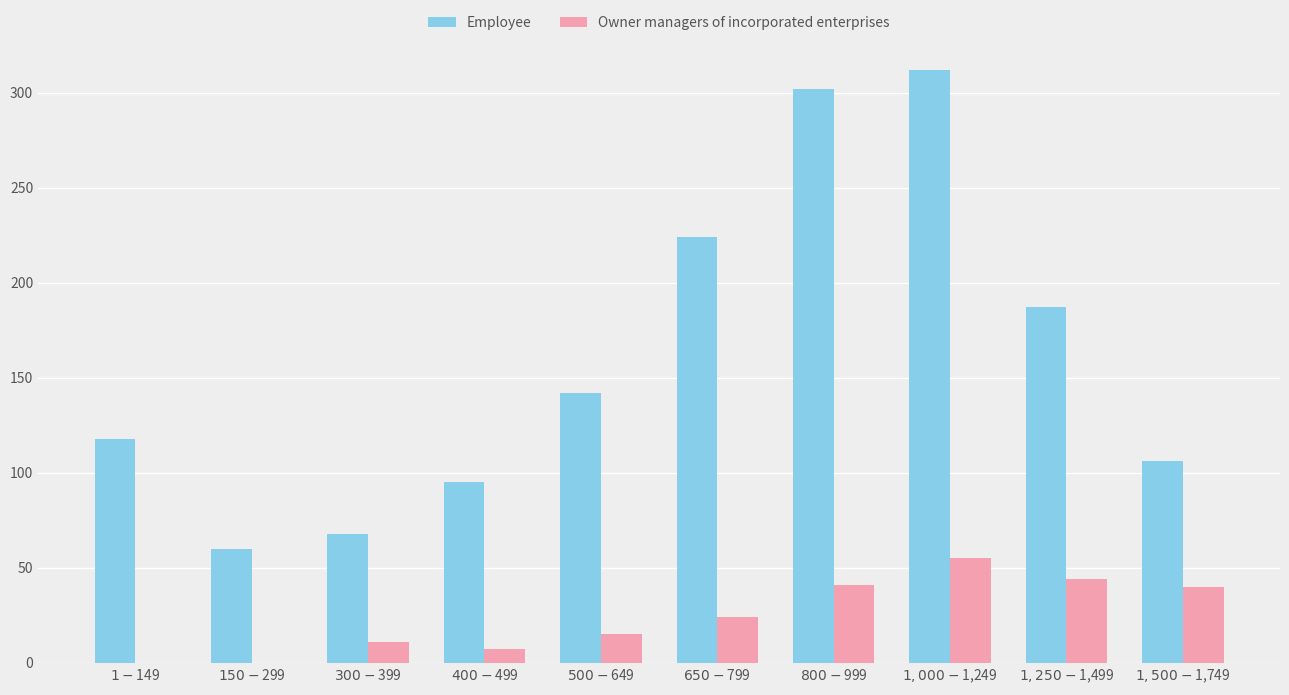

What value does the Employee series have at $800-$999, to the nearest 50?

300